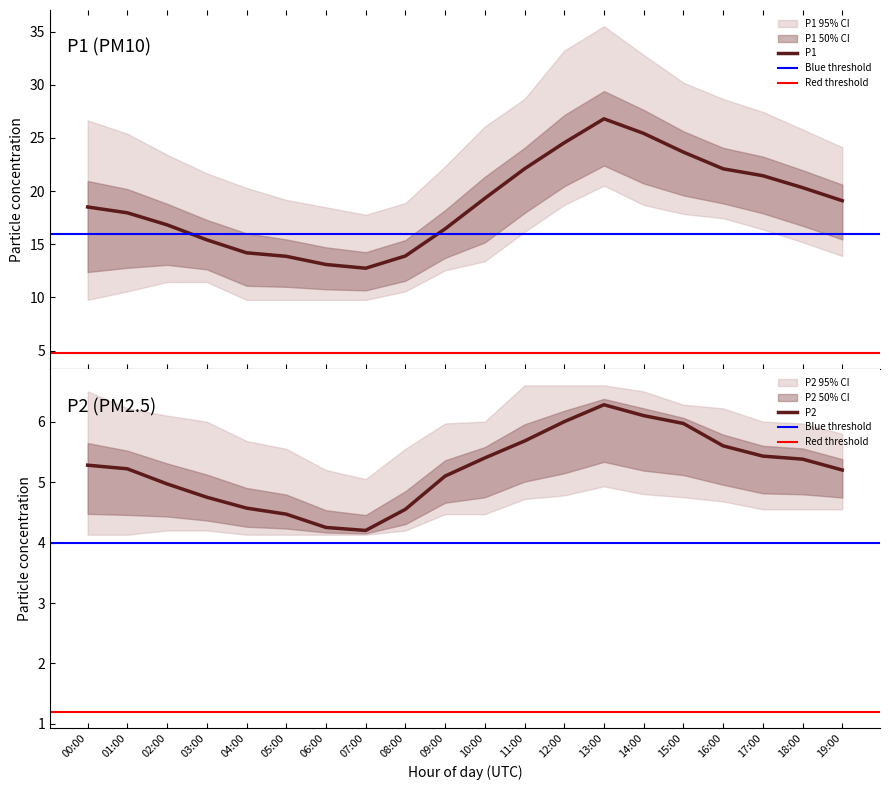

Reading left to right, extract all data points from this chart.

P1: 18.5	18.0	16.8	15.4	14.2	13.9	13.1	12.8	13.9	16.4	19.3	22.1	24.6	26.8	25.4	23.7	22.1	21.4	20.3	19.1
P1_upper: 26.6	25.4	23.4	21.7	20.3	19.2	18.5	17.8	18.9	22.3	26.1	28.7	33.2	35.5	32.8	30.2	28.7	27.4	25.8	24.1
P1_lower: 9.8	10.6	11.4	11.4	9.8	9.8	9.8	9.8	10.6	12.6	13.4	16.2	18.7	20.5	18.7	17.9	17.4	16.4	15.2	13.9
P2: 5.3	5.2	5.0	4.8	4.6	4.5	4.2	4.2	4.5	5.1	5.4	5.7	6.0	6.3	6.1	6.0	5.6	5.4	5.4	5.2
P2_upper: 6.5	6.2	6.1	6.0	5.7	5.5	5.2	5.0	5.5	6.0	6.0	6.6	6.6	6.6	6.5	6.3	6.2	6.0	6.0	5.8
P2_lower: 4.1	4.1	4.2	4.2	4.1	4.1	4.1	4.1	4.2	4.5	4.5	4.7	4.8	4.9	4.8	4.8	4.7	4.5	4.5	4.5